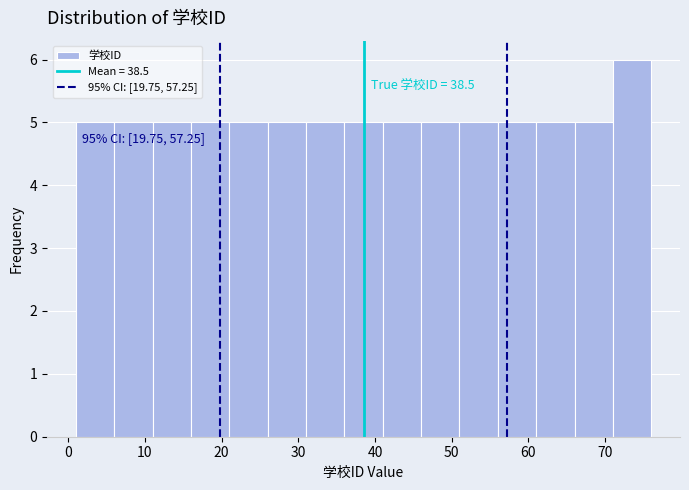

Over which range of the x-axis is the bar tallest?

71 to 76